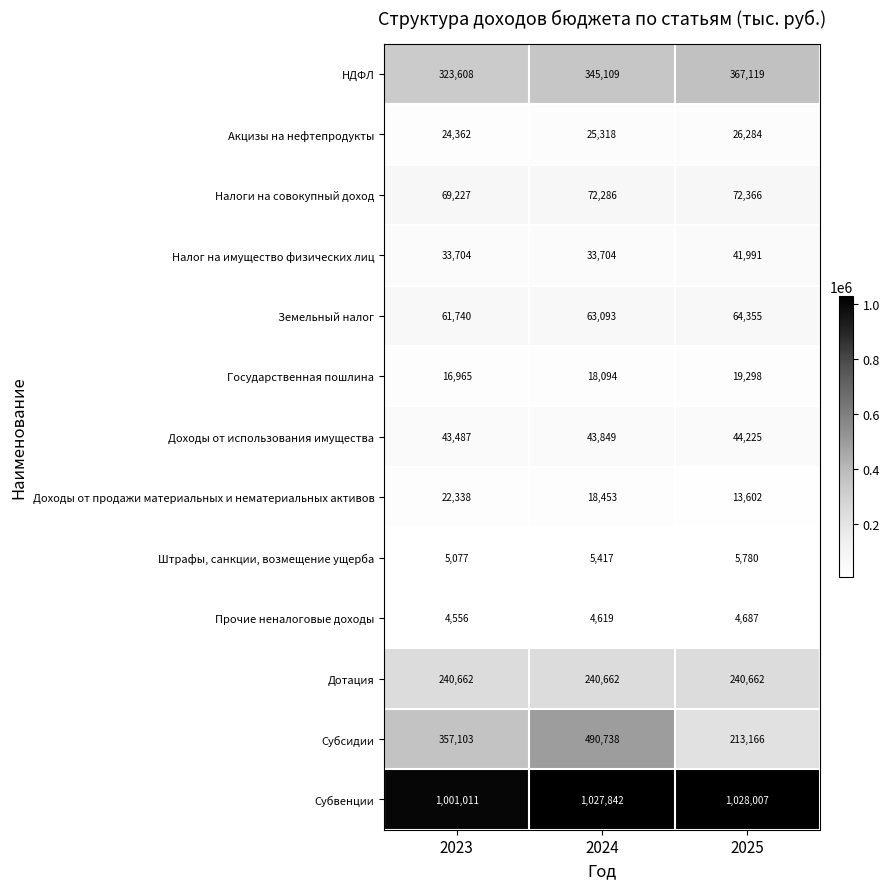

How many series are shown in this chart?

13